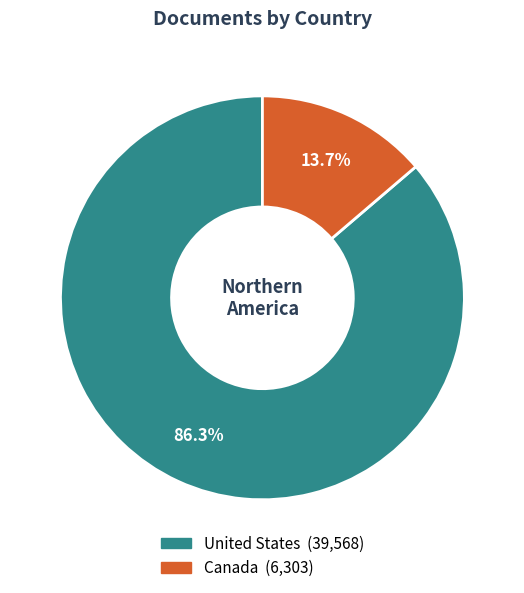

The United States slice represents 75% of the pie. True or false?

False